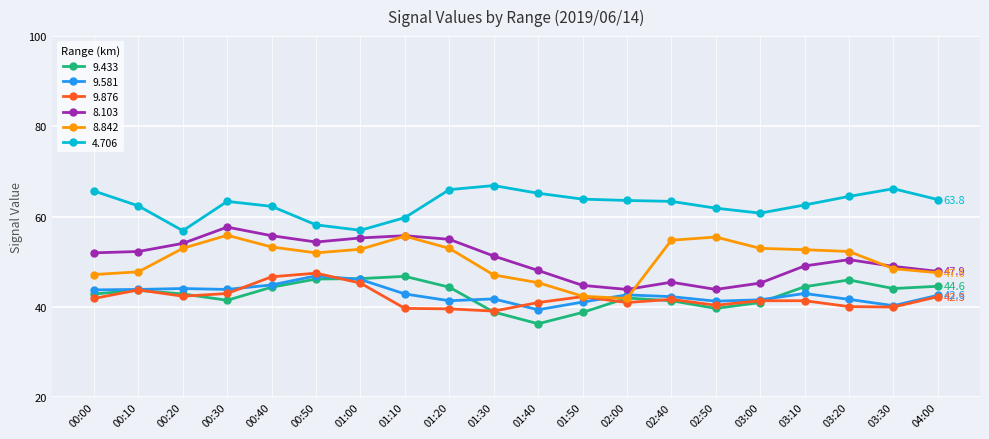

Which series has the largest total across all categories?

4.706